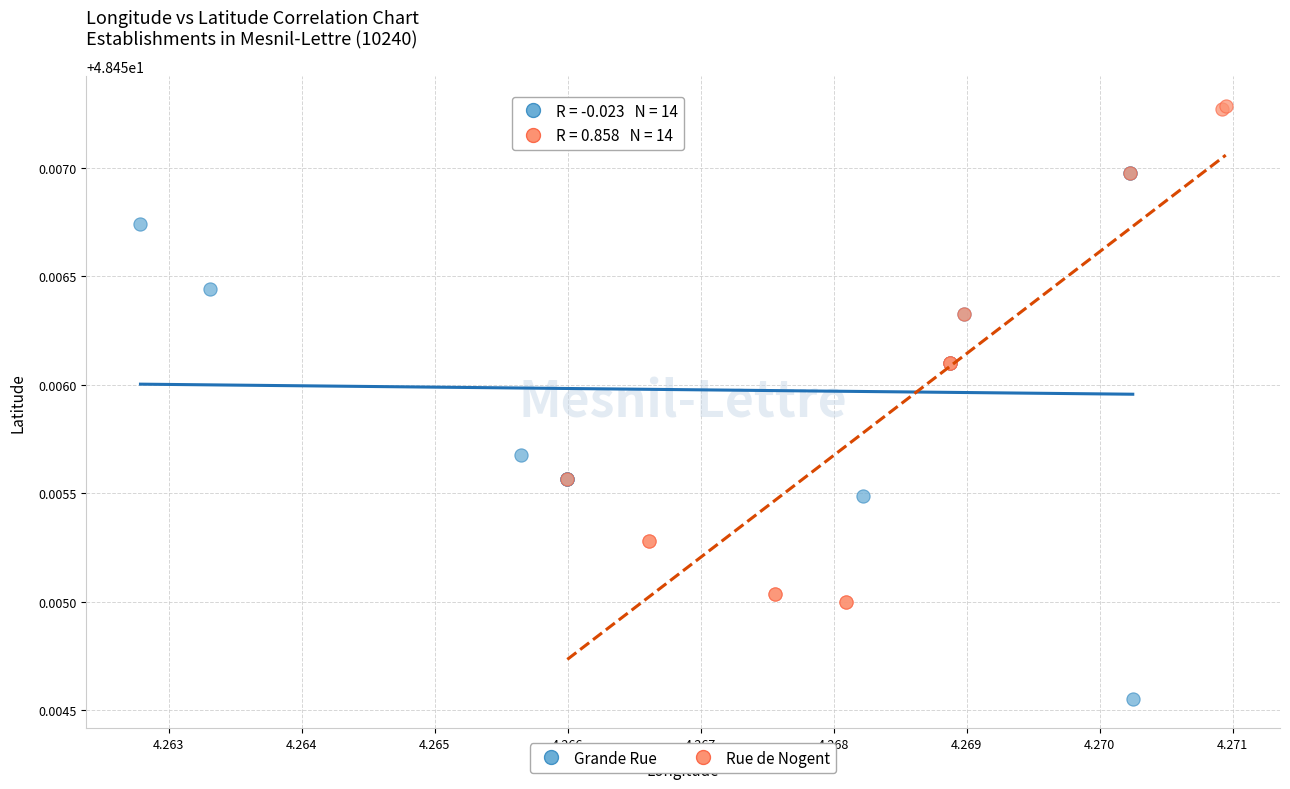

Which series reaches the minimum Y coordinate?

Grande Rue